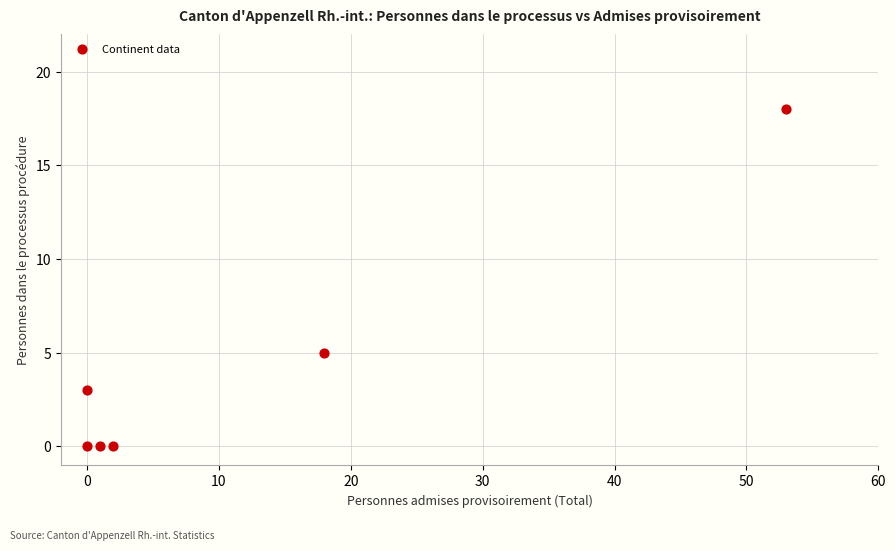

What is the average X value?

12